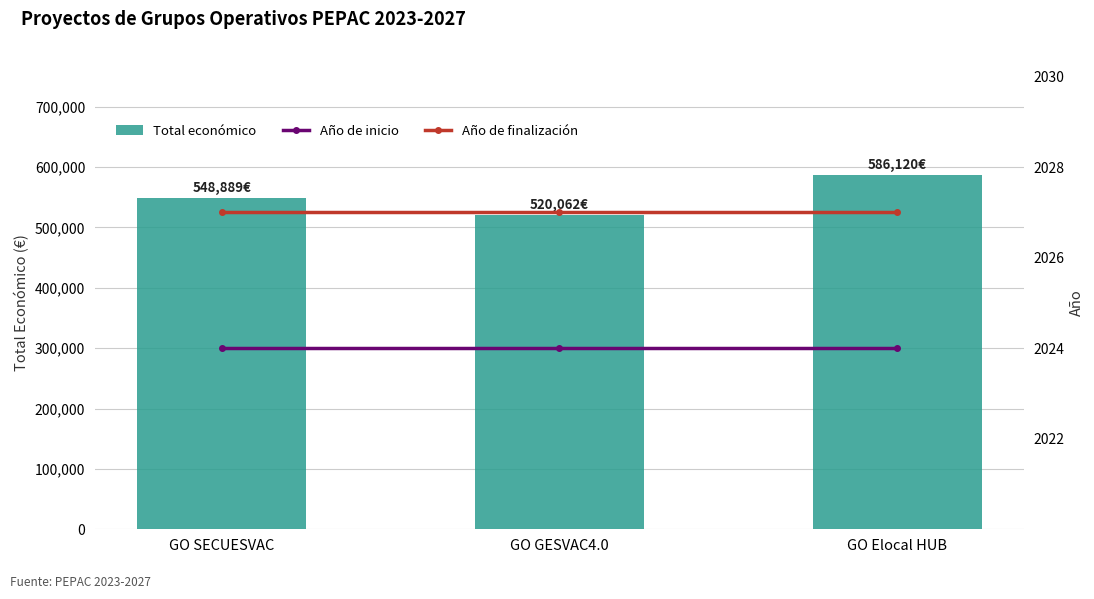

What is the highest value of the Año de finalización series?

2027